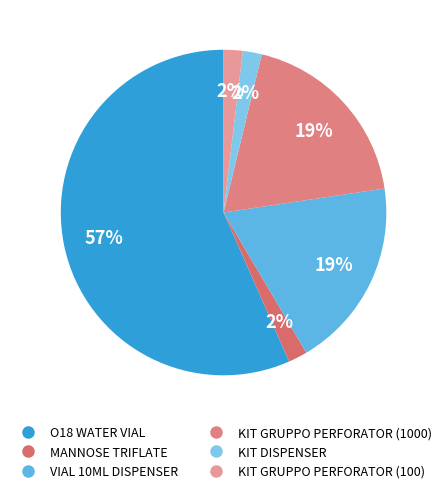

To the nearest percent, what is the average slice percentage?

17%